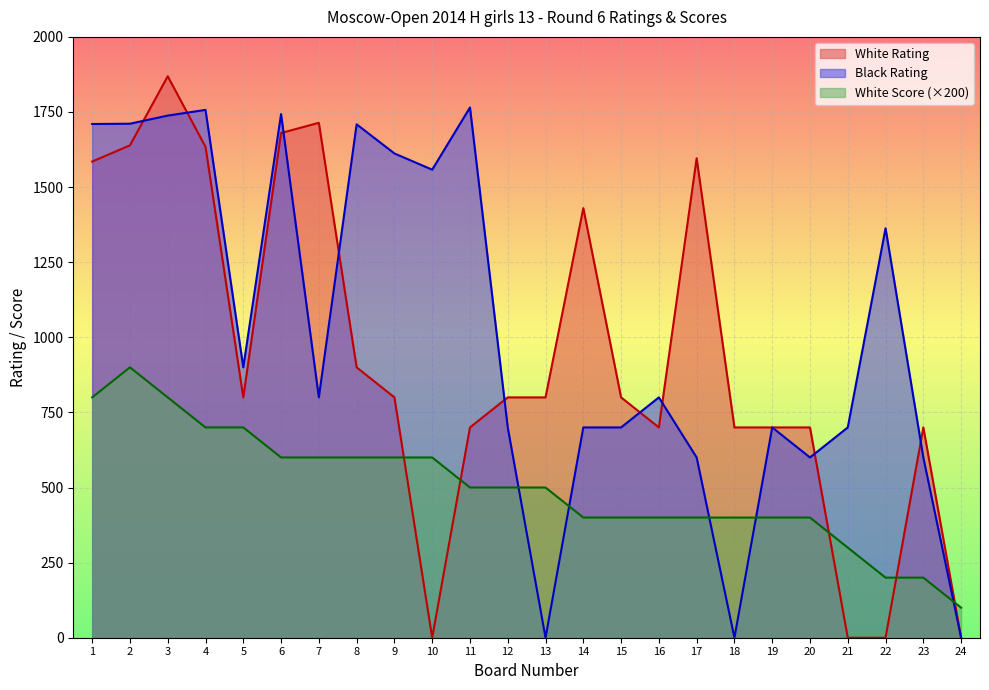

What is the sum of all Black Rating values?

24466